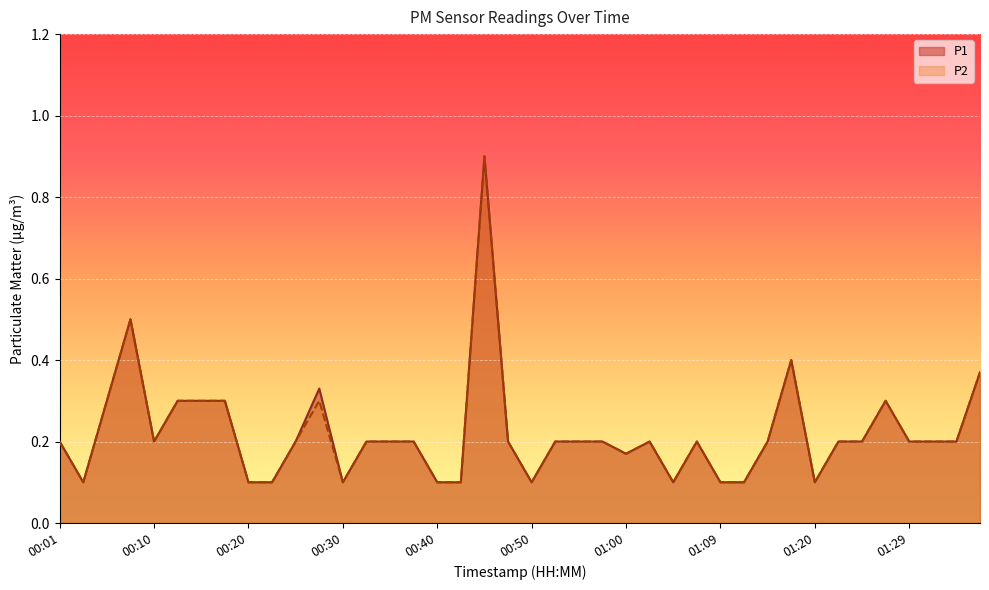

What is the value of the P1 point at the 31st from the left?

0.2